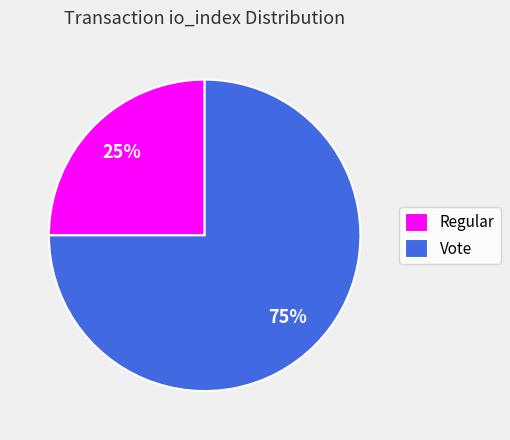

What is the smallest slice in the pie chart?

Regular